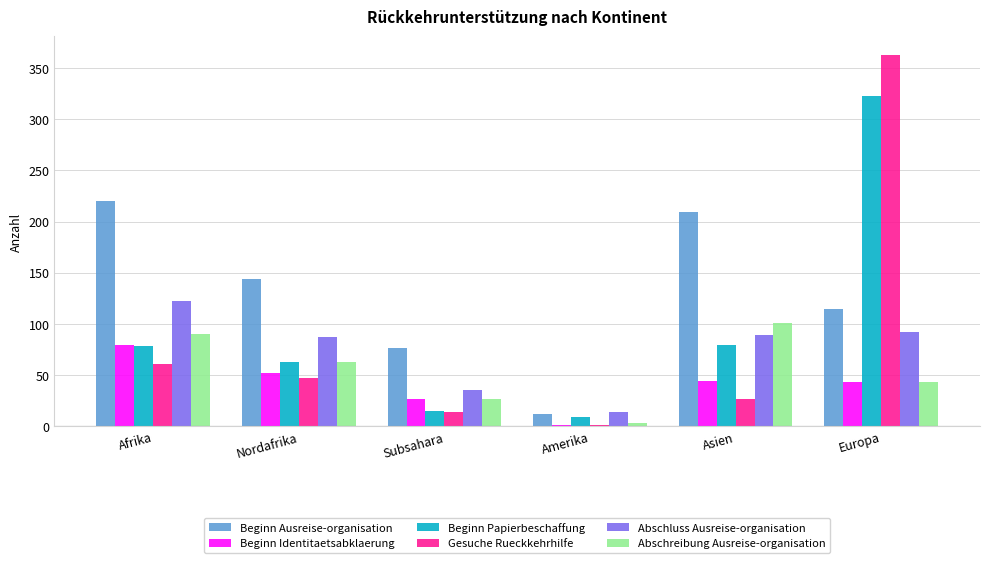

Between Afrika and Europa, which series saw the biggest shift?

Gesuche Rueckkehrhilfe